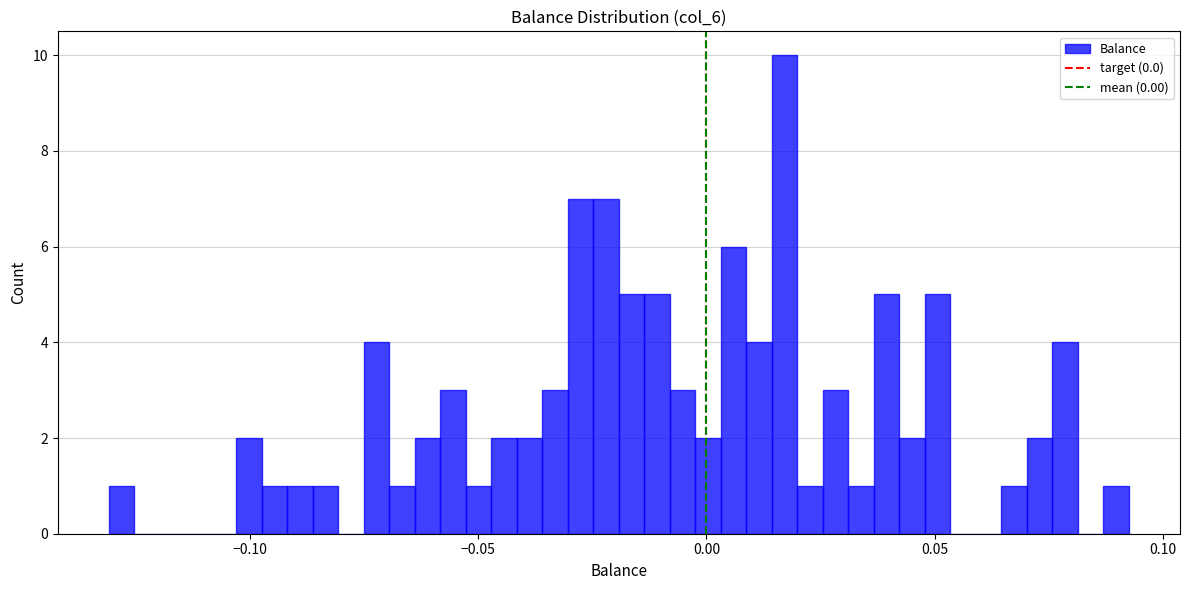

Around what value on the x-axis is the tallest bar? Give the approximate position of its centre, as read against the axis.

0.015